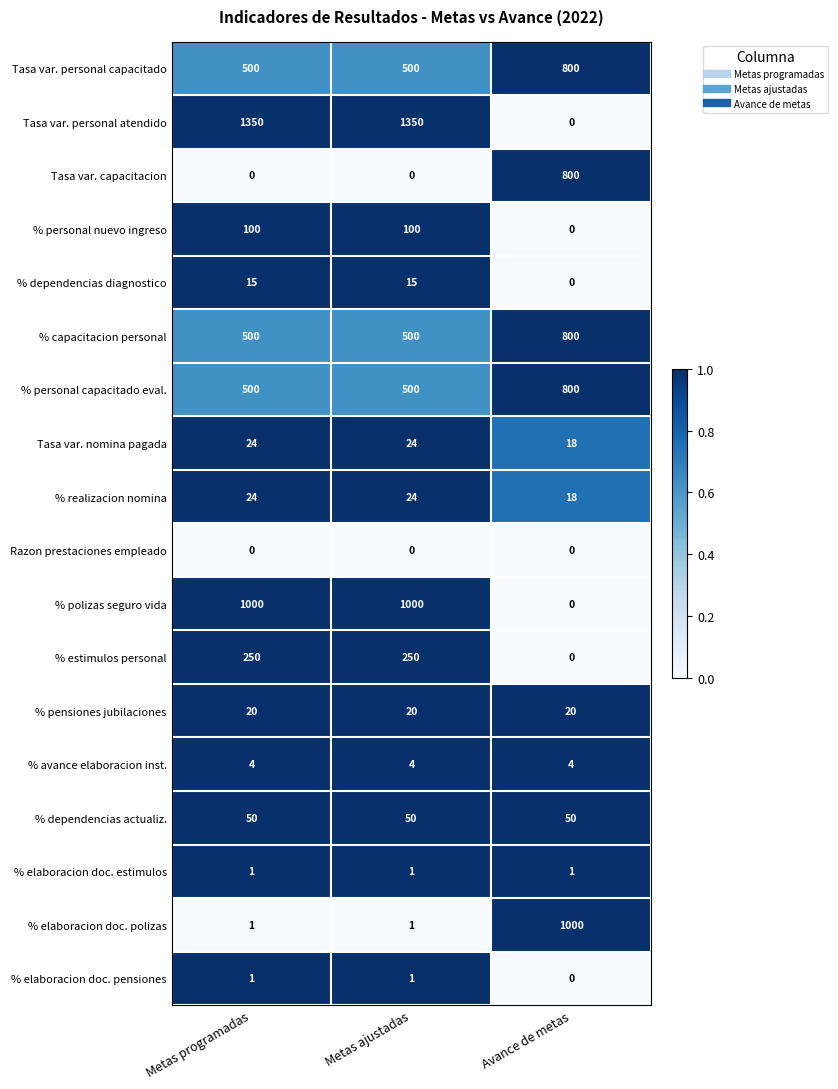

How many categories are shown in the chart?

3